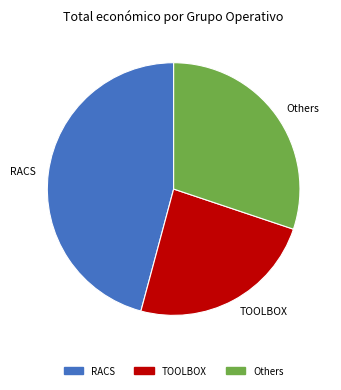

How many segments does this pie chart have?

3